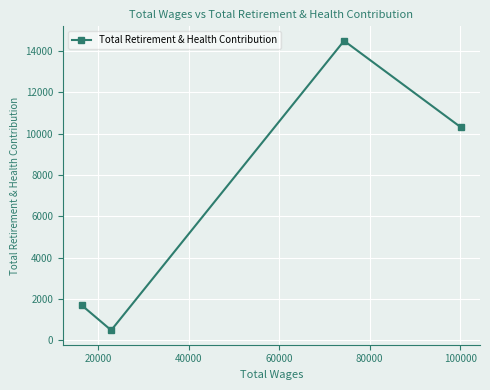

What is the average value?

6741